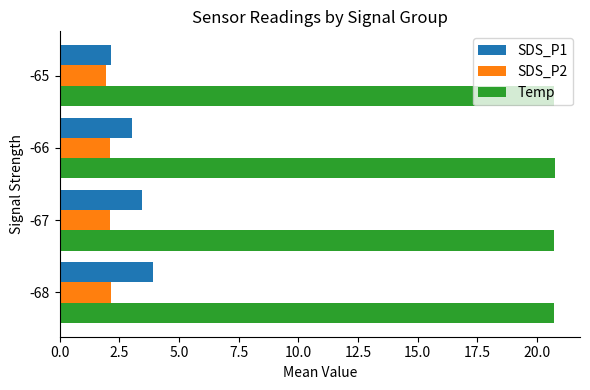

Which series has the largest total across all categories?

Temp